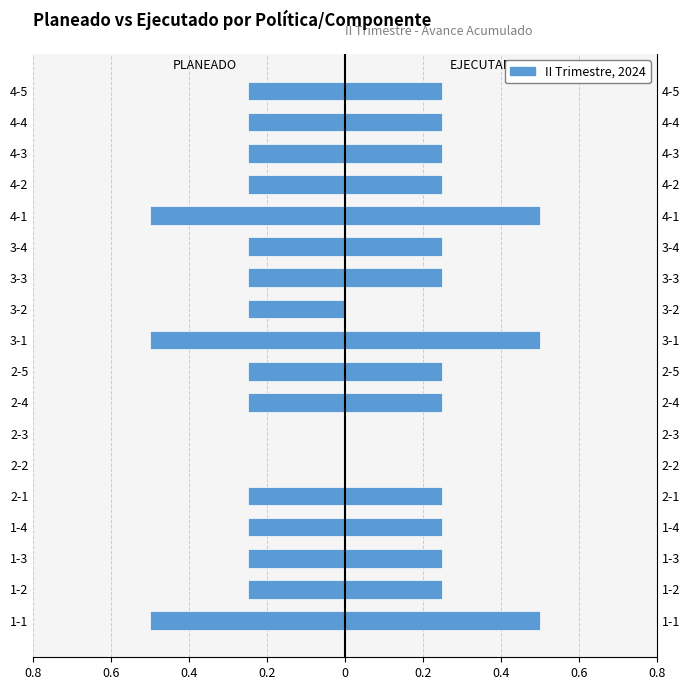

How many categories are shown in the chart?

18